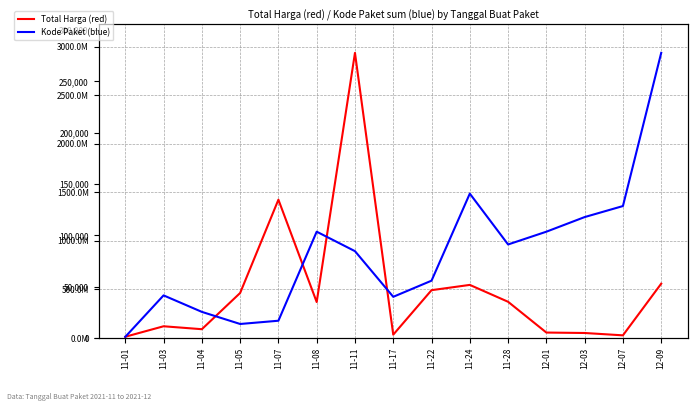

At which label is Kode Paket (scaled) closest to 1475508921?

11-24